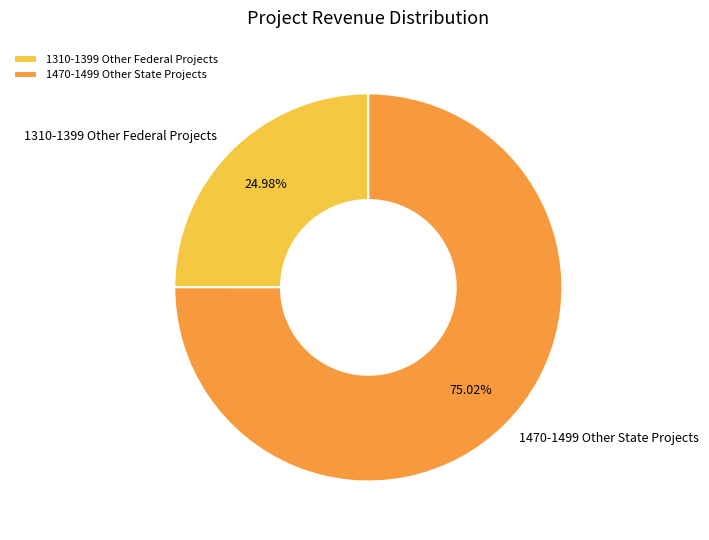

What is the total percentage of 1470-1499 Other State Projects and 1310-1399 Other Federal Projects?

100.0%